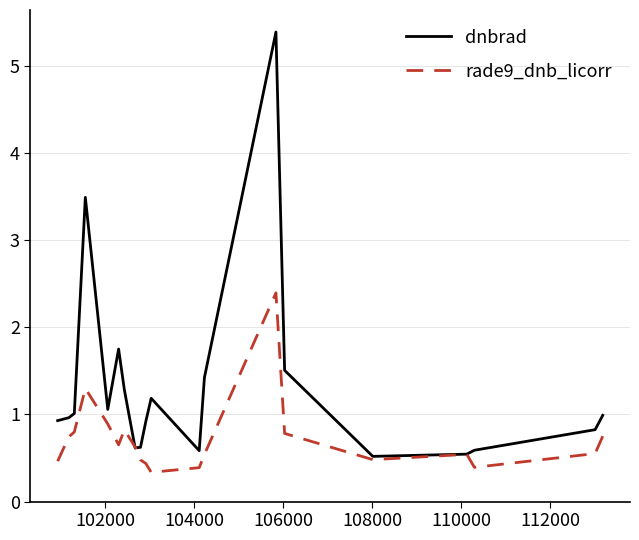

Which series has the largest range (max minus min)?

dnbrad